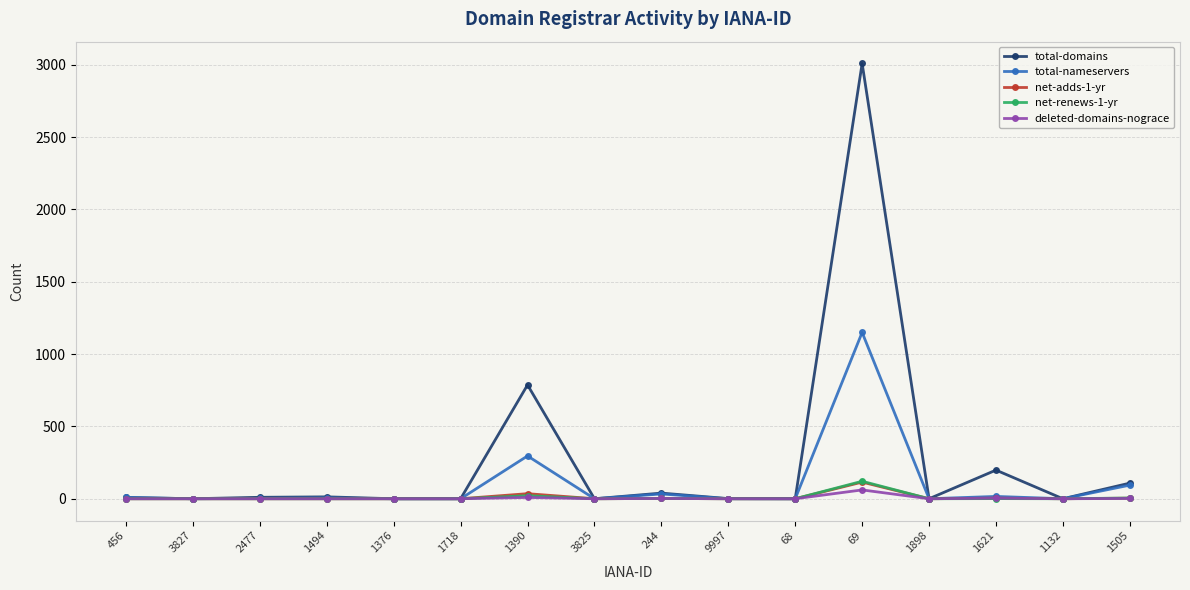

Count the number of data series in this chart.

5